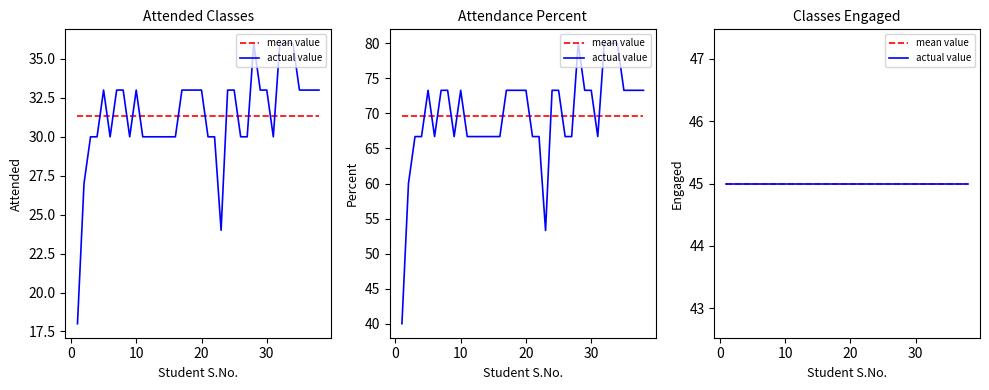

Which series has the largest range (max minus min)?

Percent